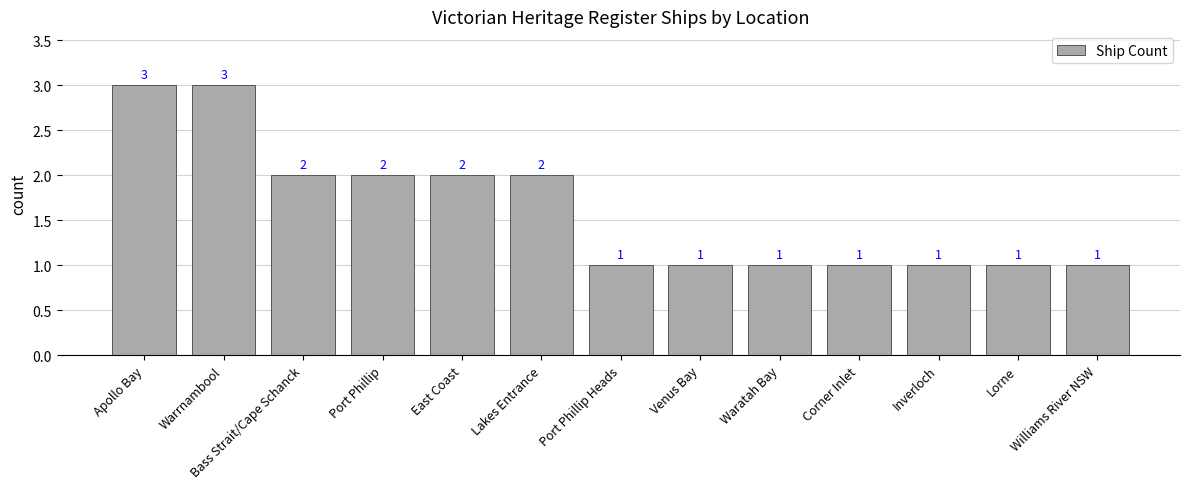

What is the difference between the maximum and second lowest values?

2